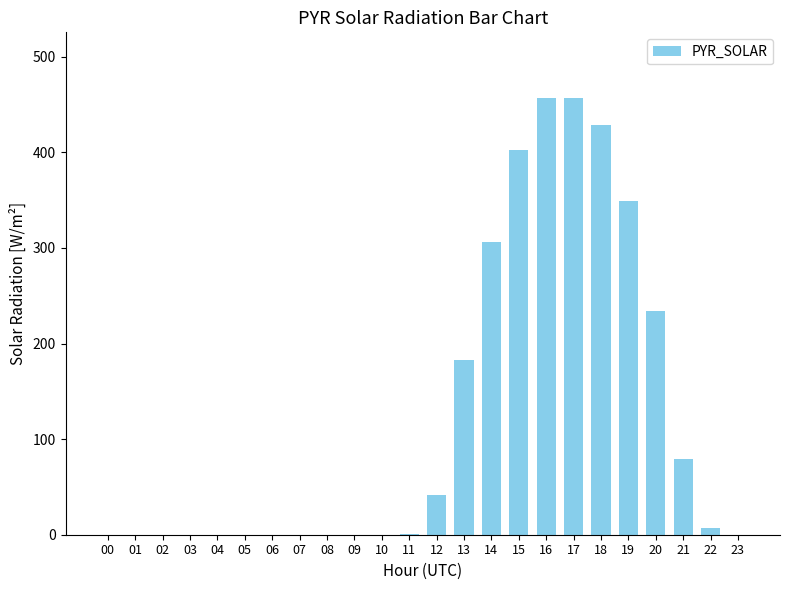

The value at 03 is 230. True or false?

False